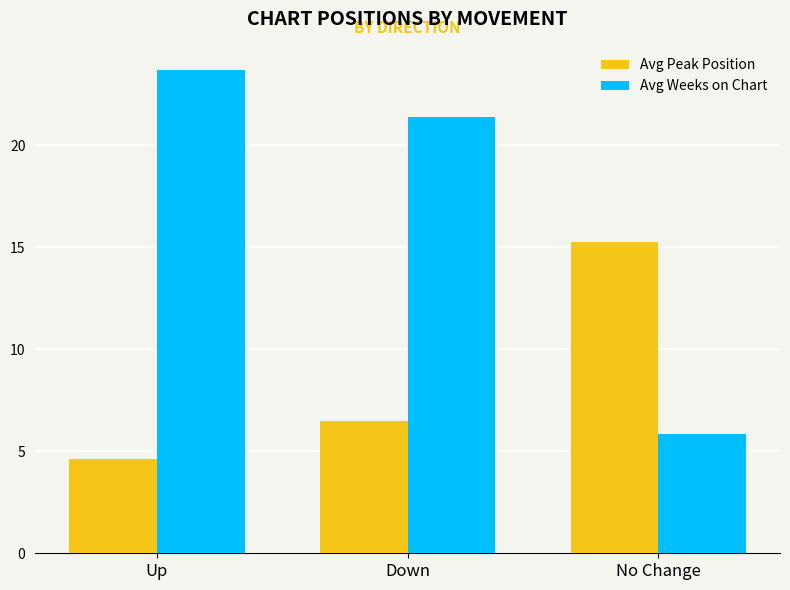

What is the average value of the Avg Weeks on Chart series?

17.0